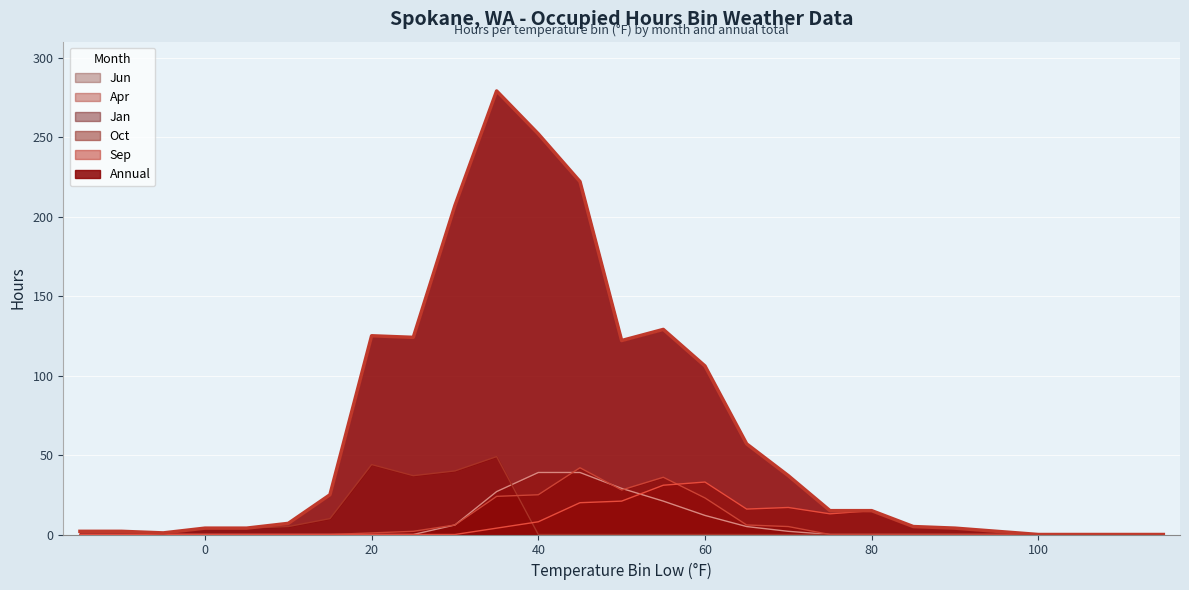

True or false: Sep and Annual intersect in this chart.

False